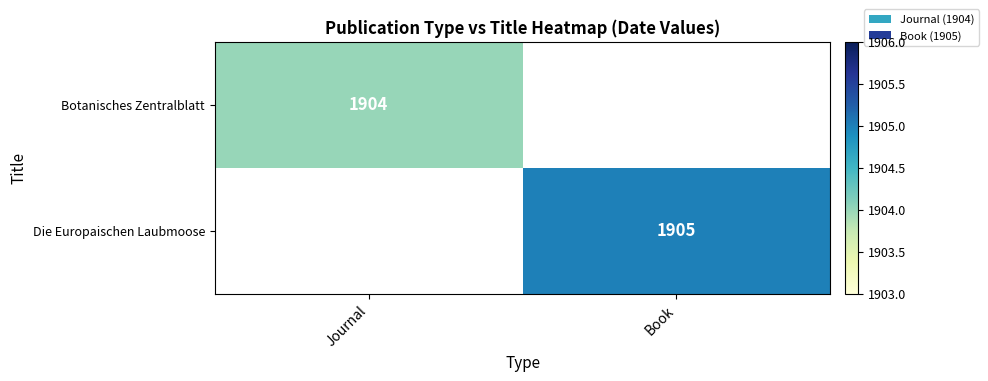

The value of Botanisches Zentralblatt at Journal is 2931. True or false?

False